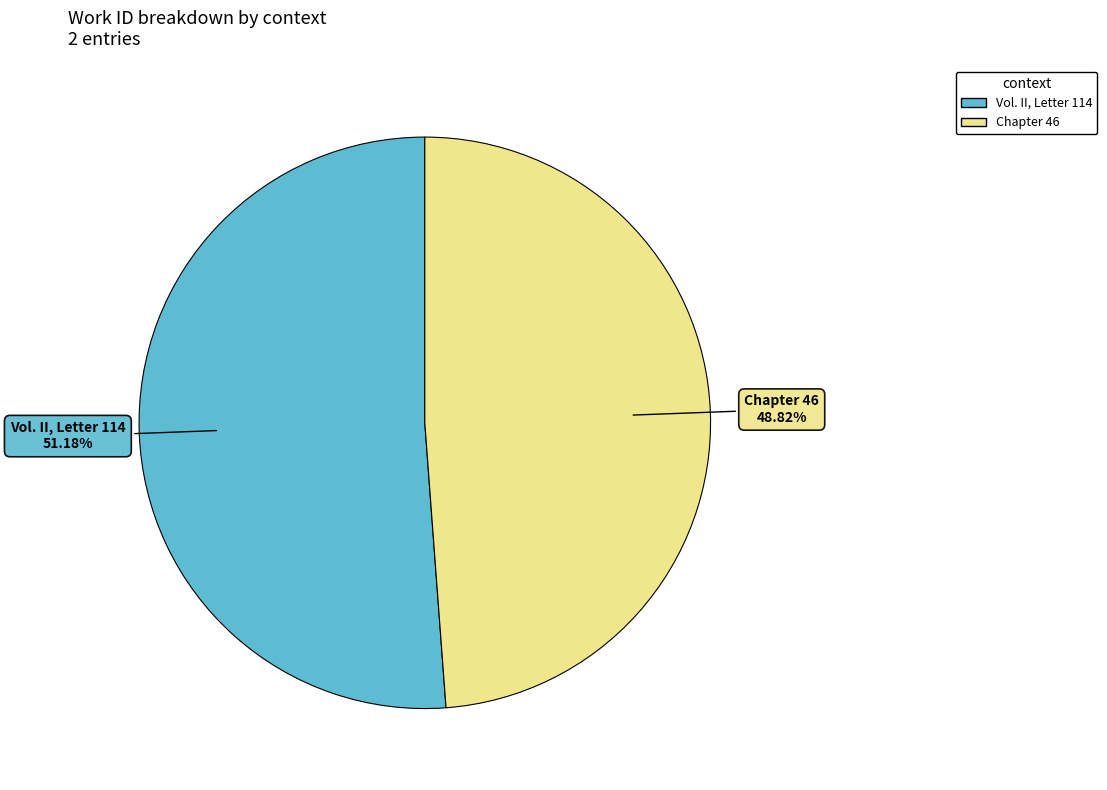

Is it true that Chapter 46 is 49% of the pie?

True